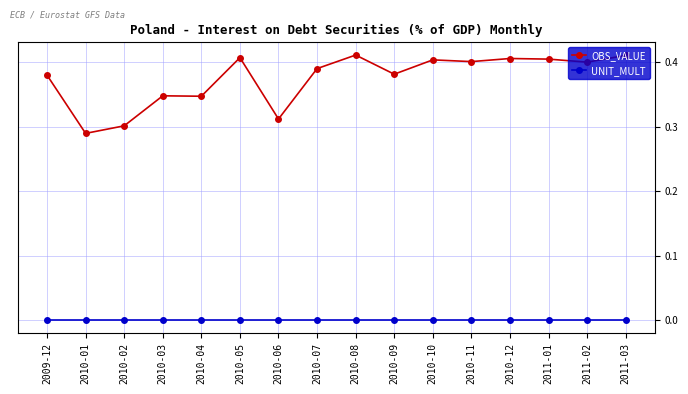

What is the difference between the second highest and second lowest values in the OBS_VALUE series?

0.1